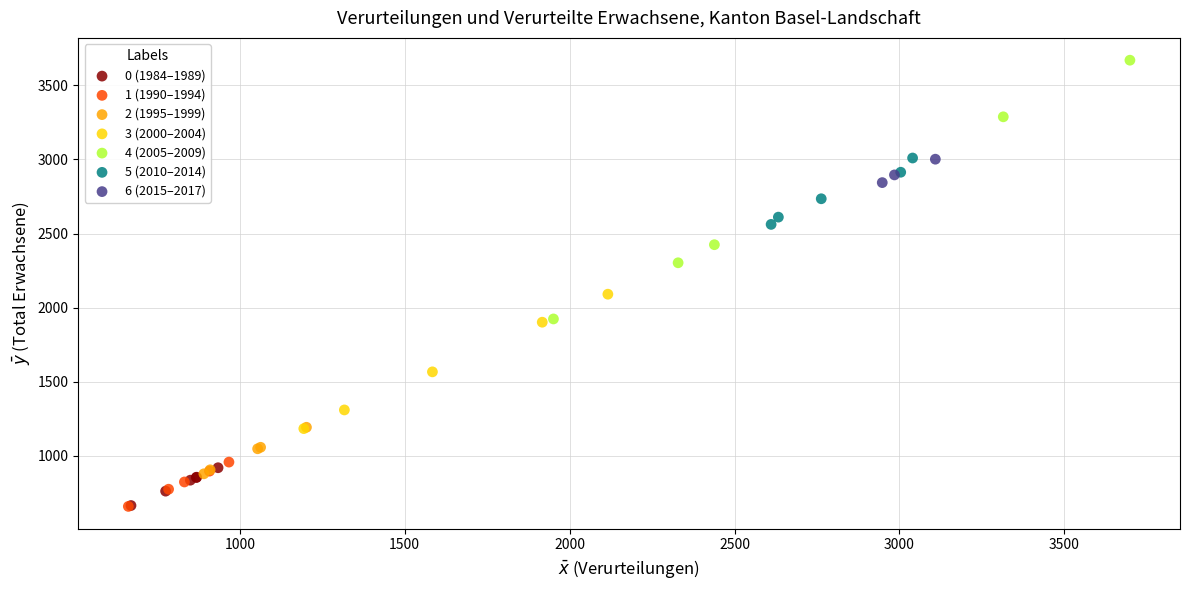

Which series reaches the maximum Y coordinate?

4 (2005–2009)